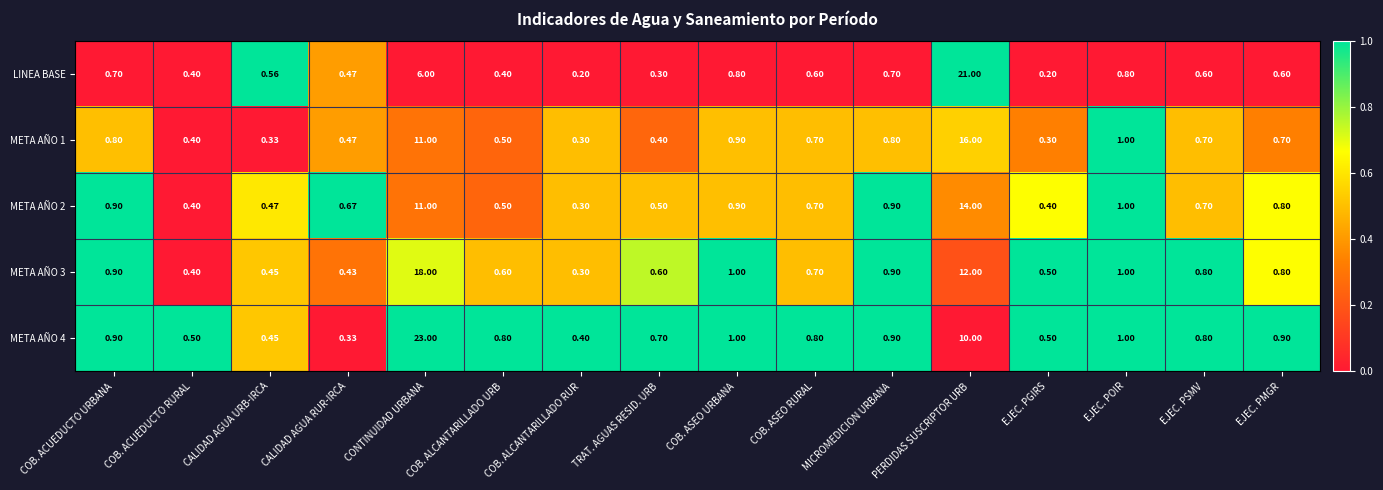

What is the total value across all series at CALIDAD AGUA RUR-IRCA?

2.4